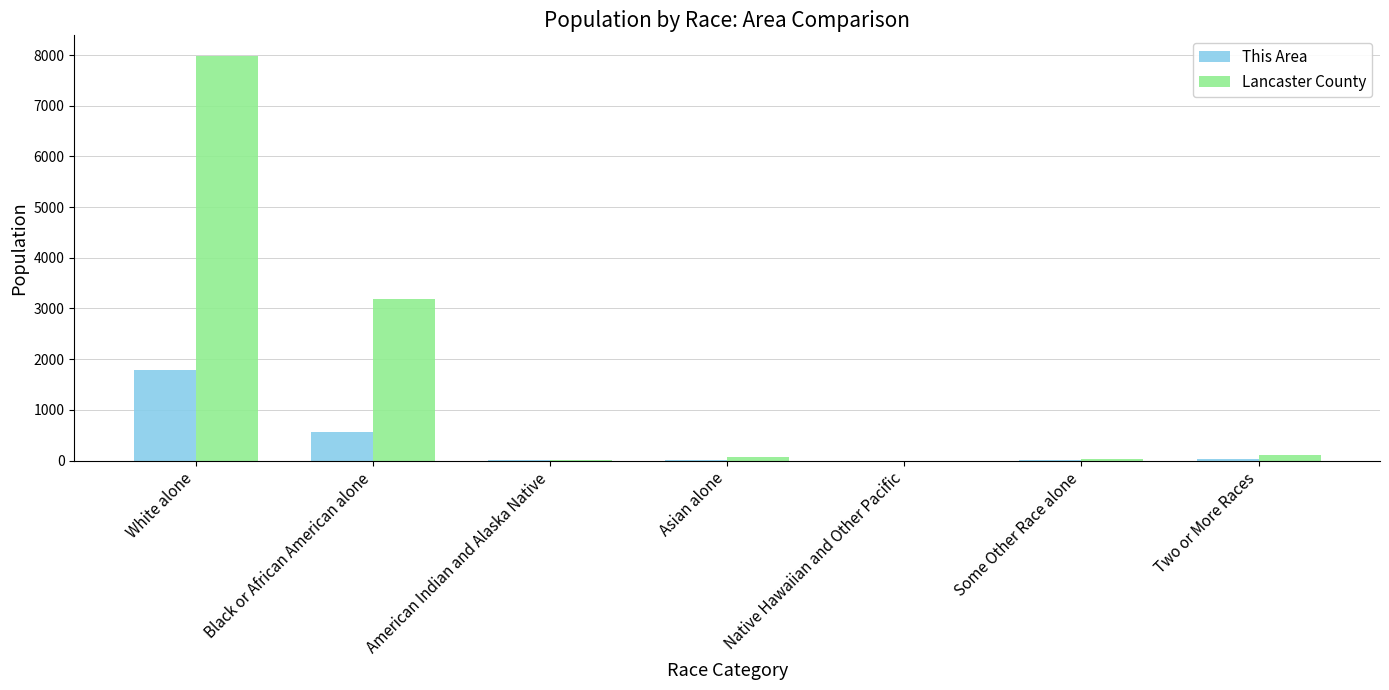

At which label is This Area closest to 896?

Black or African American alone